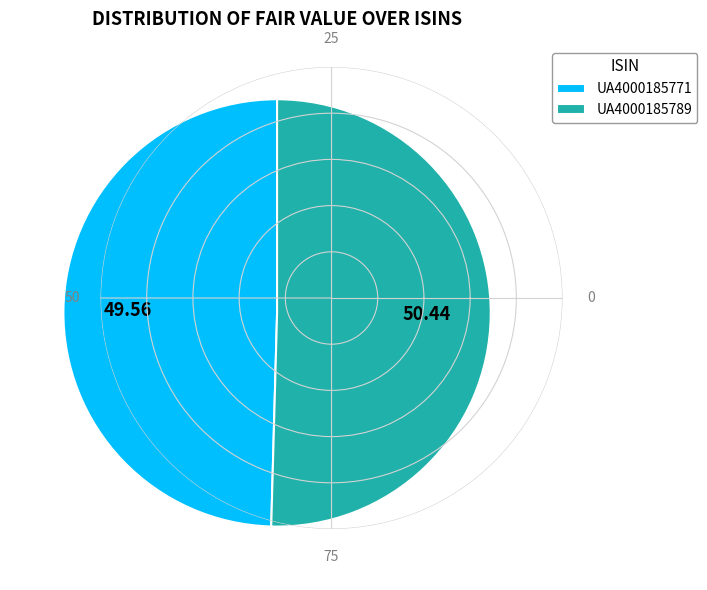

Which has a higher value, UA4000185771 or UA4000185789?

UA4000185789